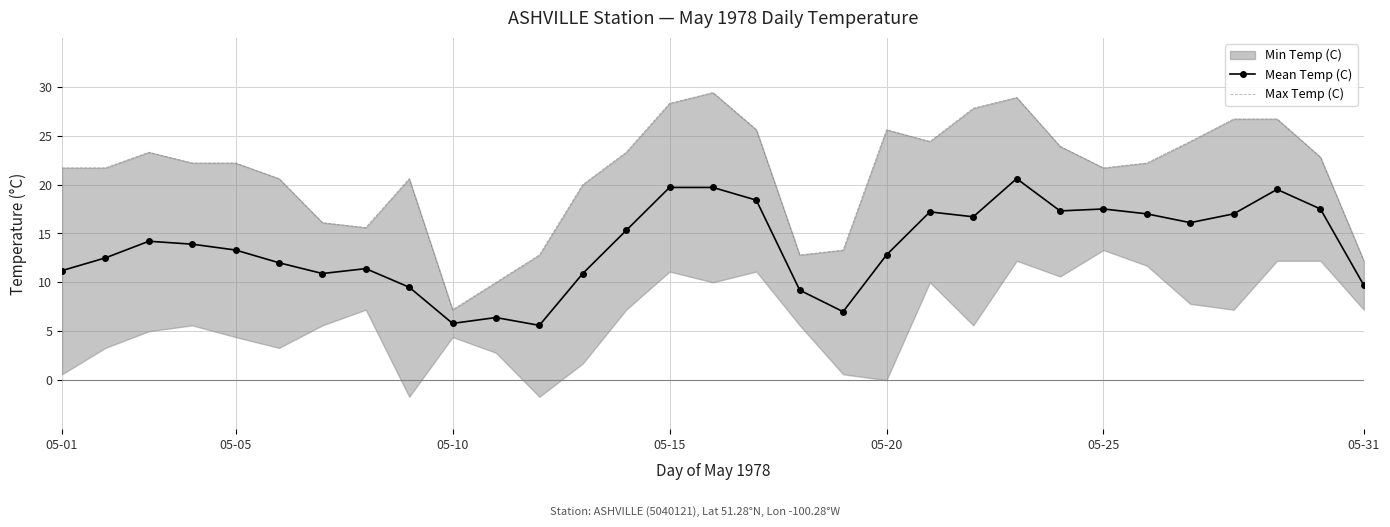

What is the lowest value of the Mean Temp (C) series?

5.6